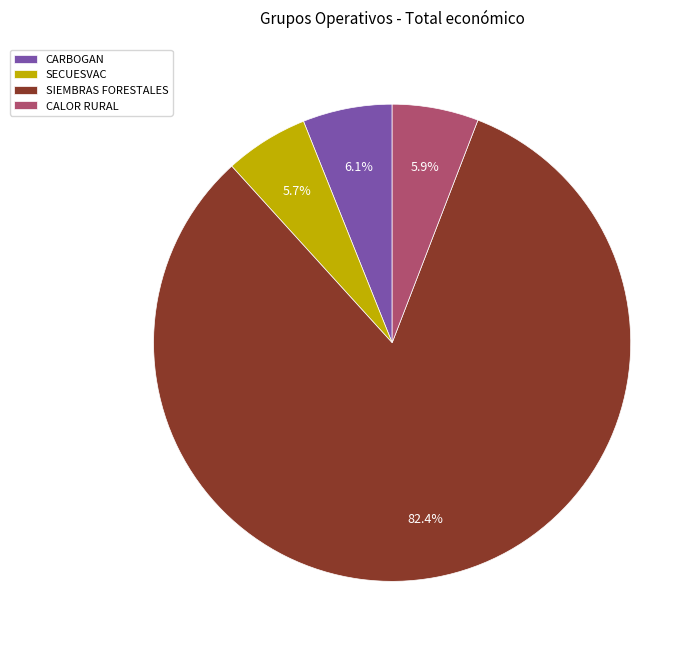

True or false: SECUESVAC accounts for 6% of the total.

True